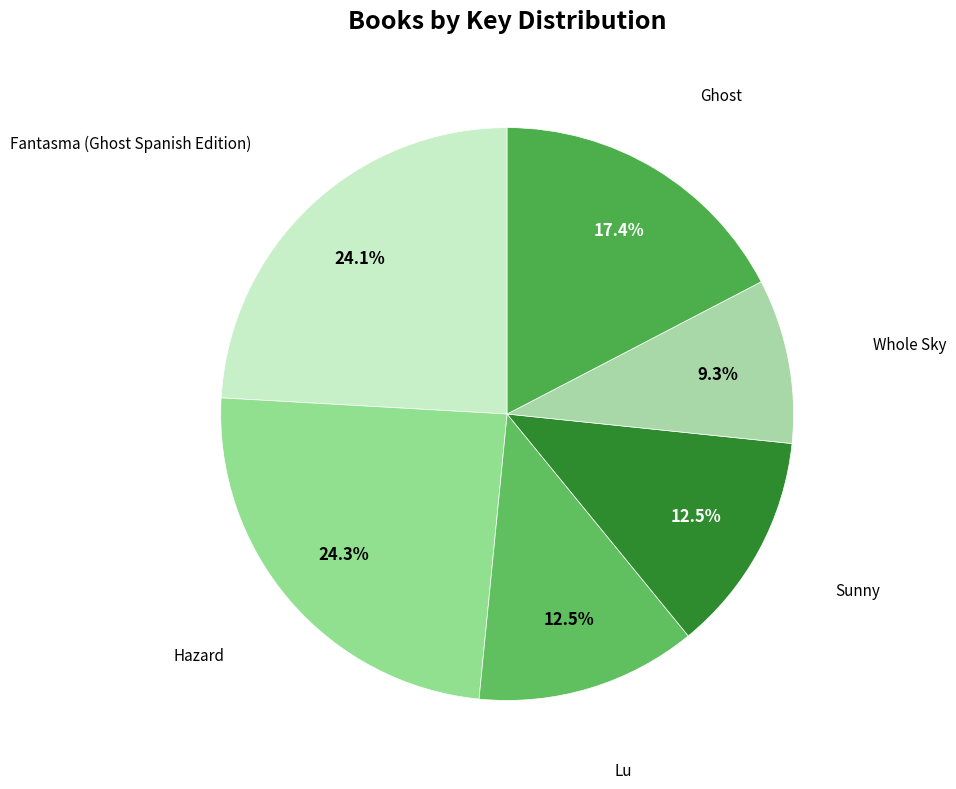

The Sunny slice represents 23% of the pie. True or false?

False